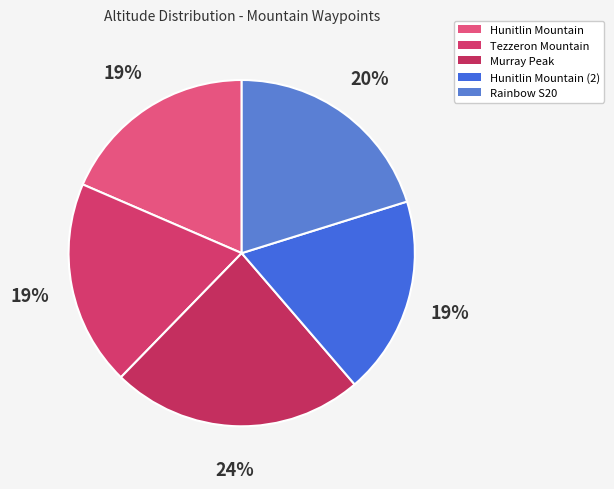

Which category has the smallest portion of the pie?

Hunitlin Mountain